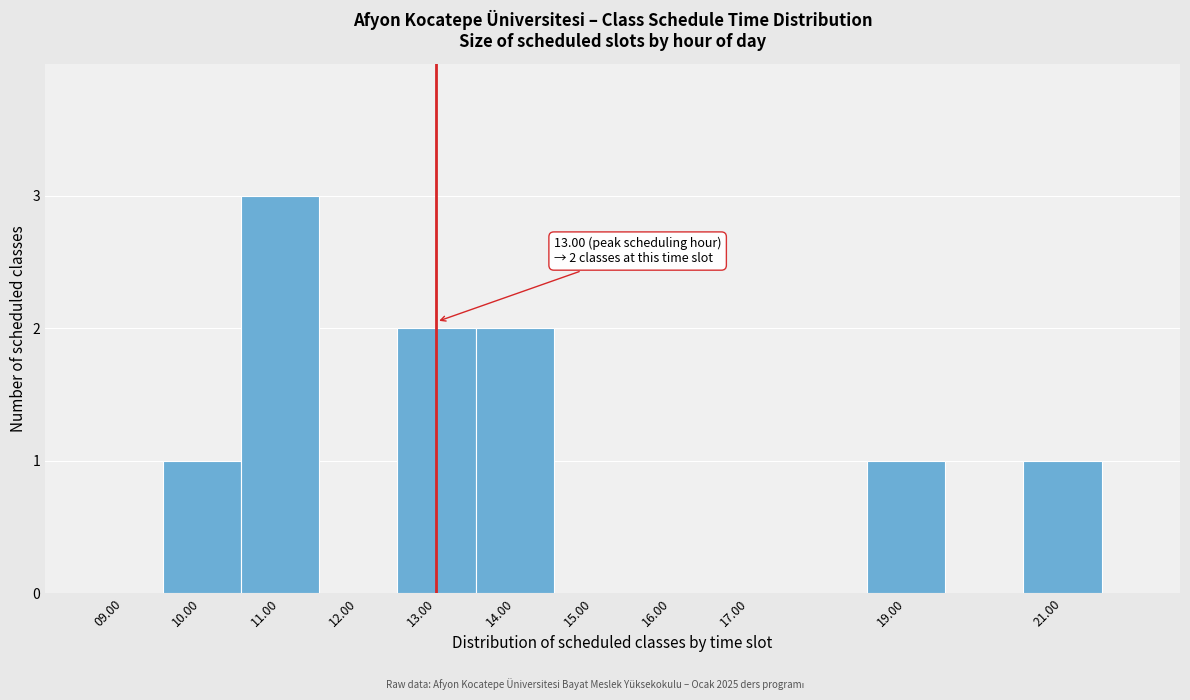

Over which range of the x-axis is the bar tallest?

10.5 to 11.5